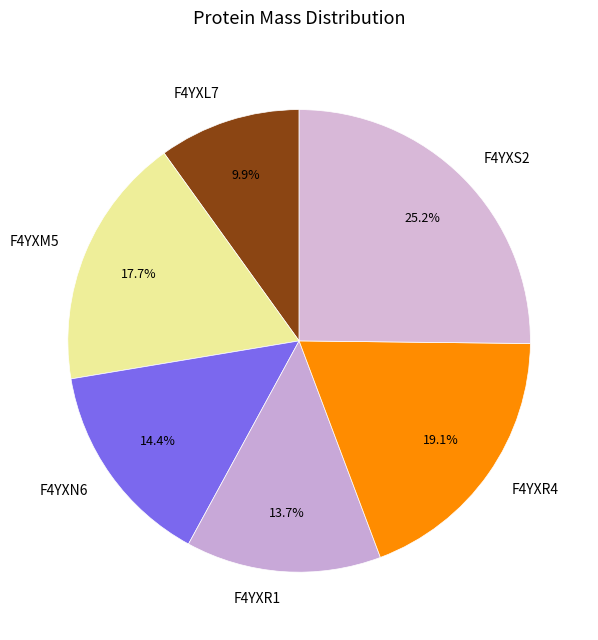

Rank the categories by value from highest to lowest.

F4YXS2, F4YXR4, F4YXM5, F4YXN6, F4YXR1, F4YXL7